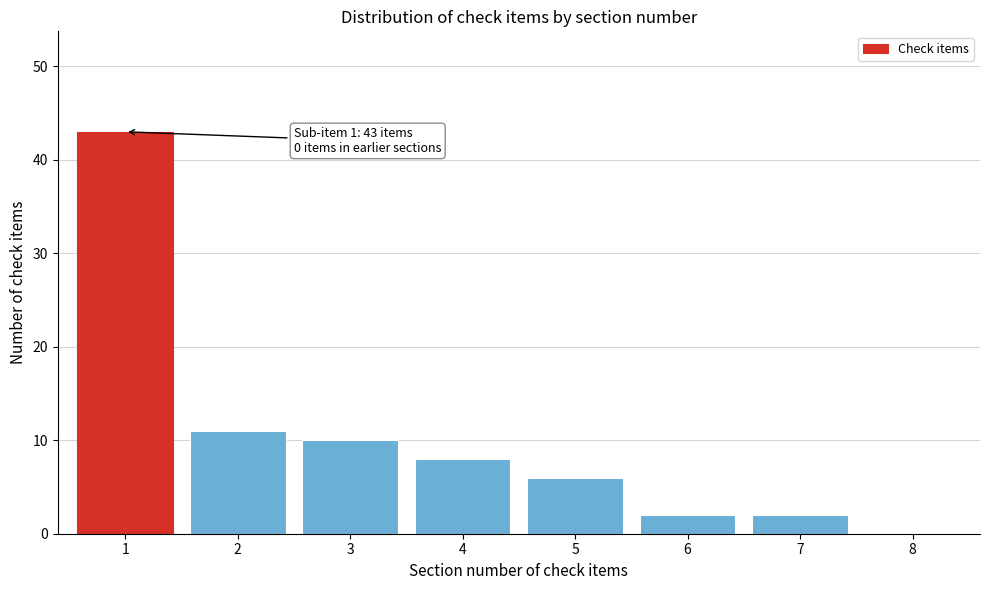

Reading left to right, extract all data points from this chart.

1=43	2=11	3=10	4=8	5=6	6=2	7=2	8=0